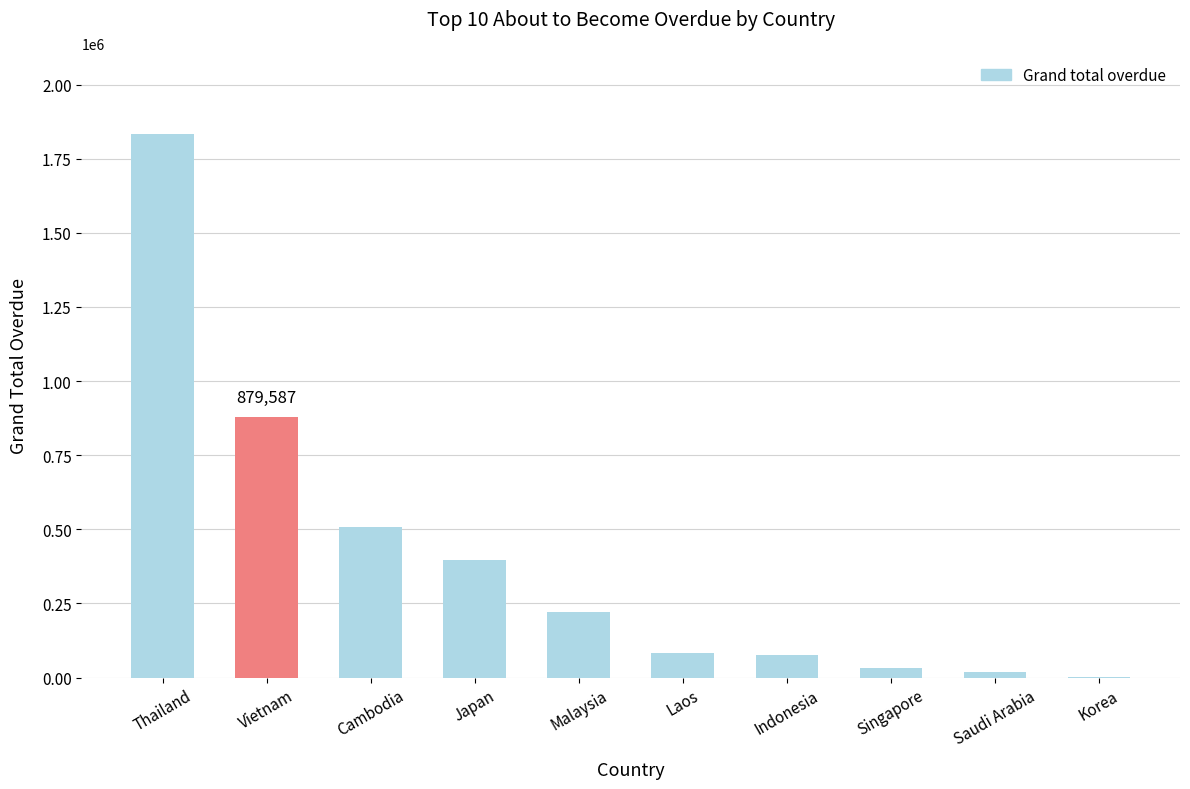

What is the sum of the values at Thailand and Indonesia?

1907863.4